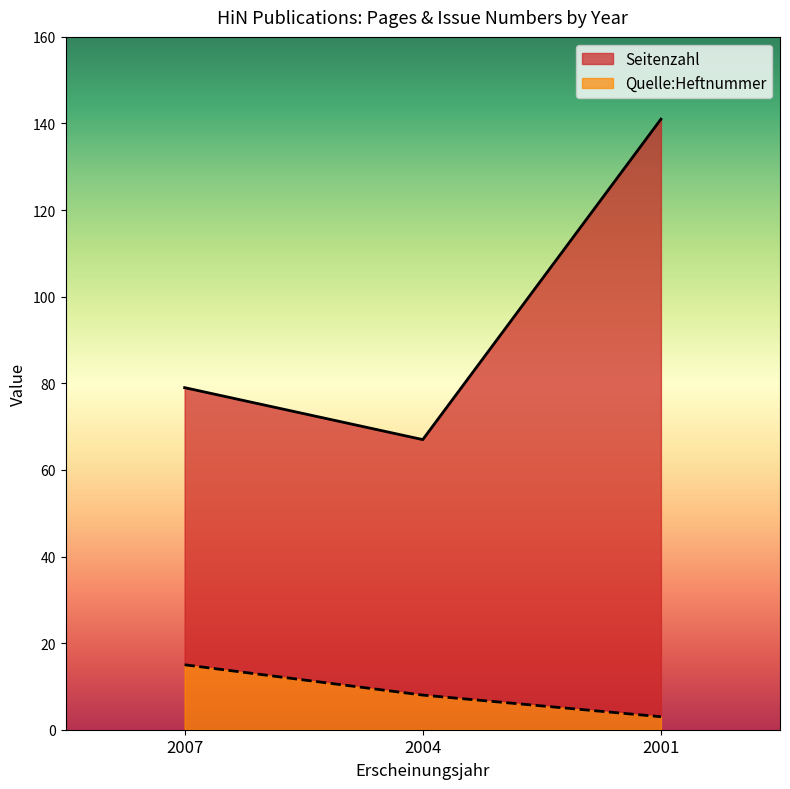

At which category does the chart reach its minimum across all series?

2001